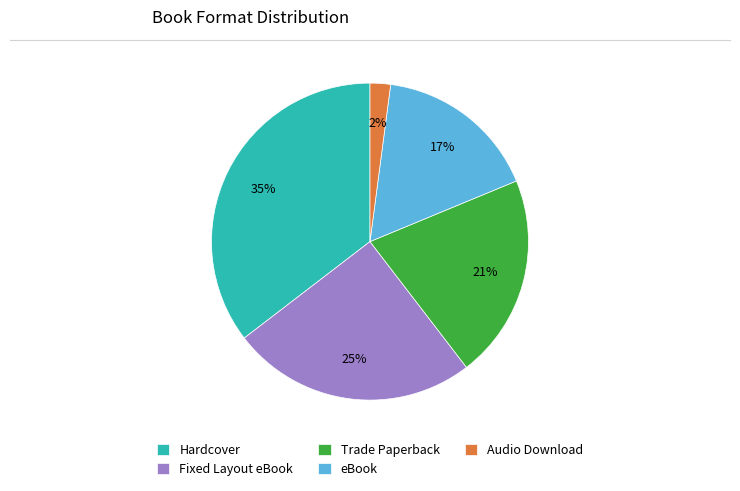

Between Audio Download and Fixed Layout eBook, which is larger?

Fixed Layout eBook